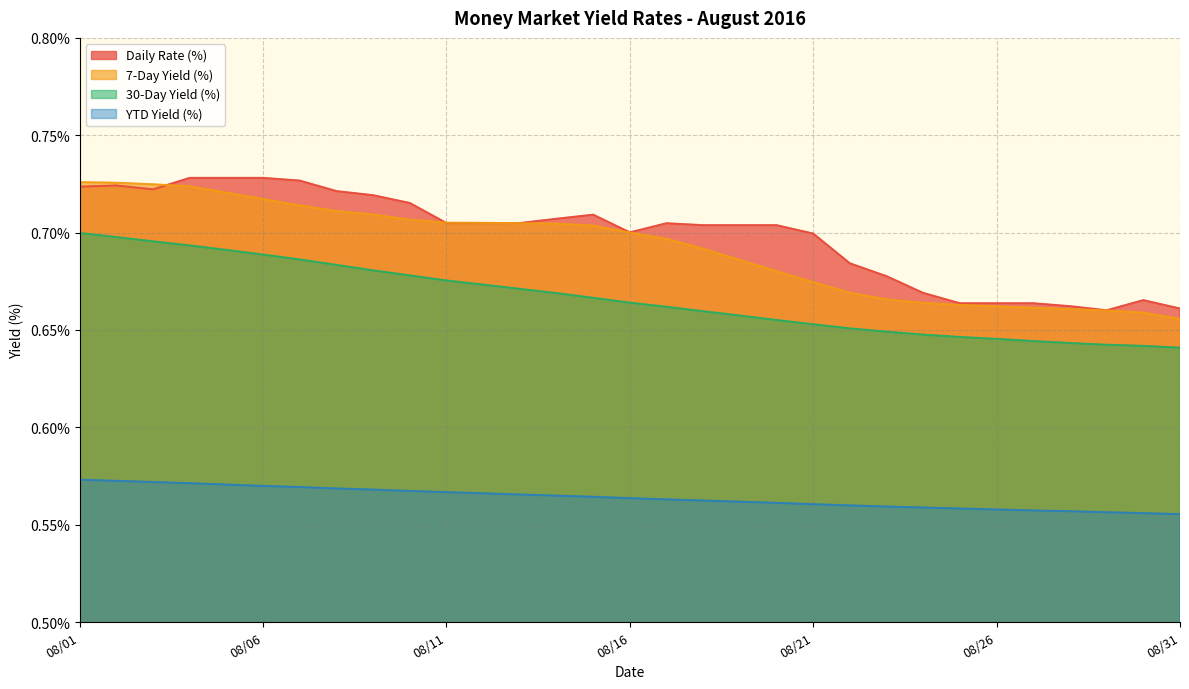

True or false: 30-Day Yield (%) and YTD Yield (%) cross at least once.

False